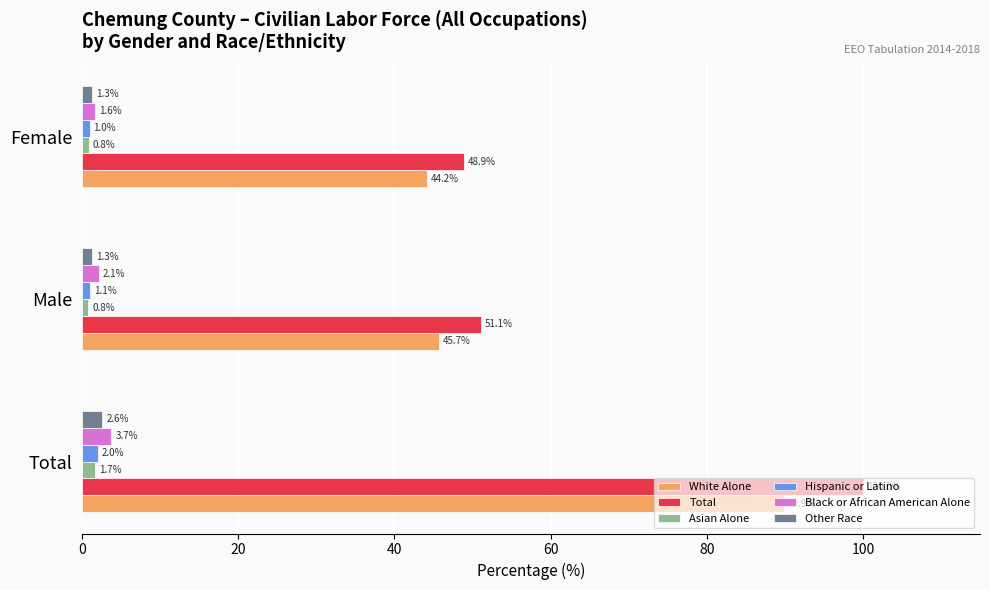

What is the difference between the highest and lowest values at Total?

98.3